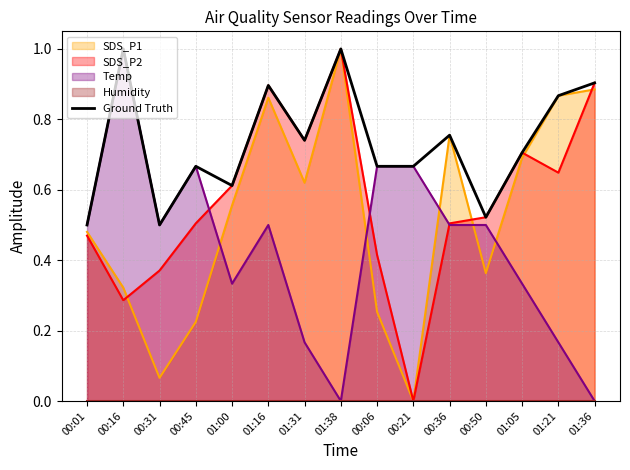

At which category does the chart reach its peak across all series?

00:16